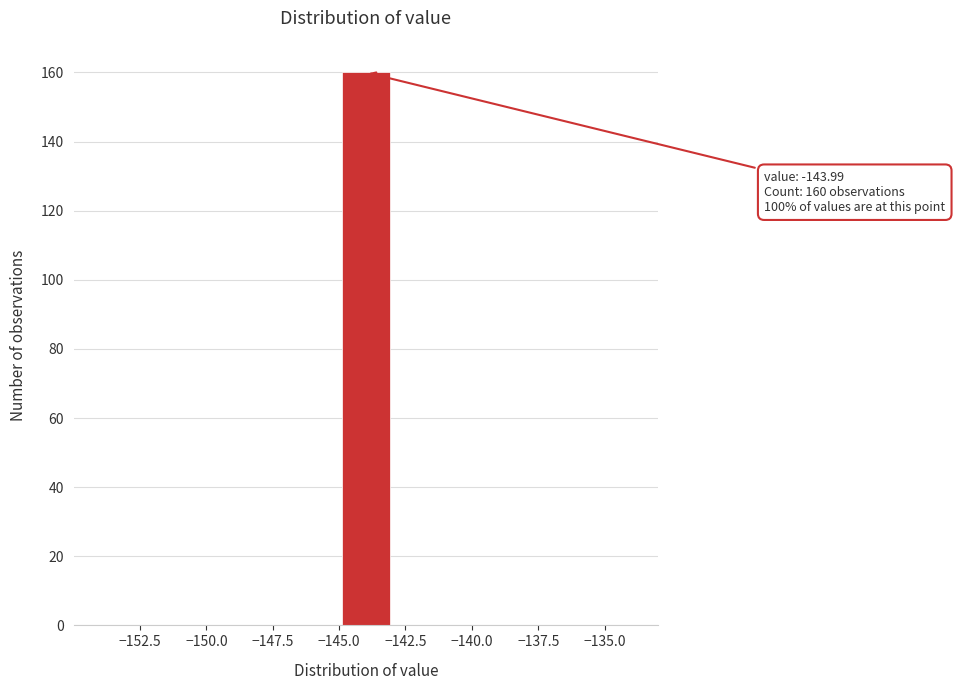

Read against the x-axis, roughly where is the centre of the tallest bar?

-144.0